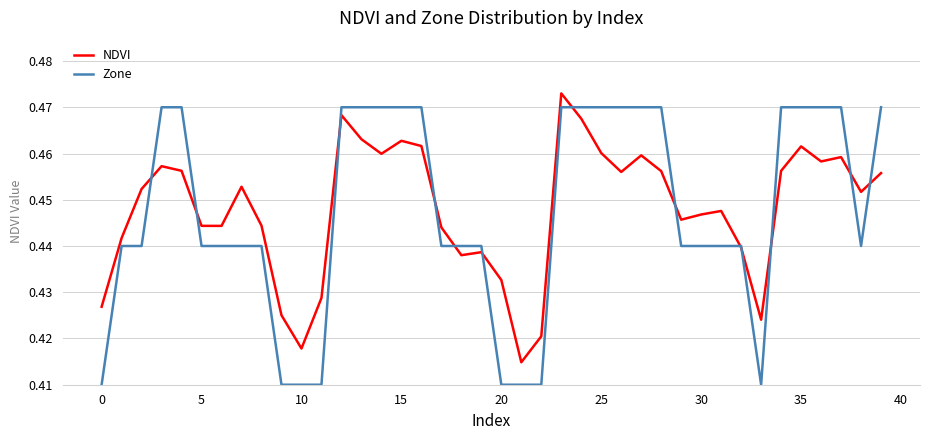

Which series has the largest range (max minus min)?

Zone